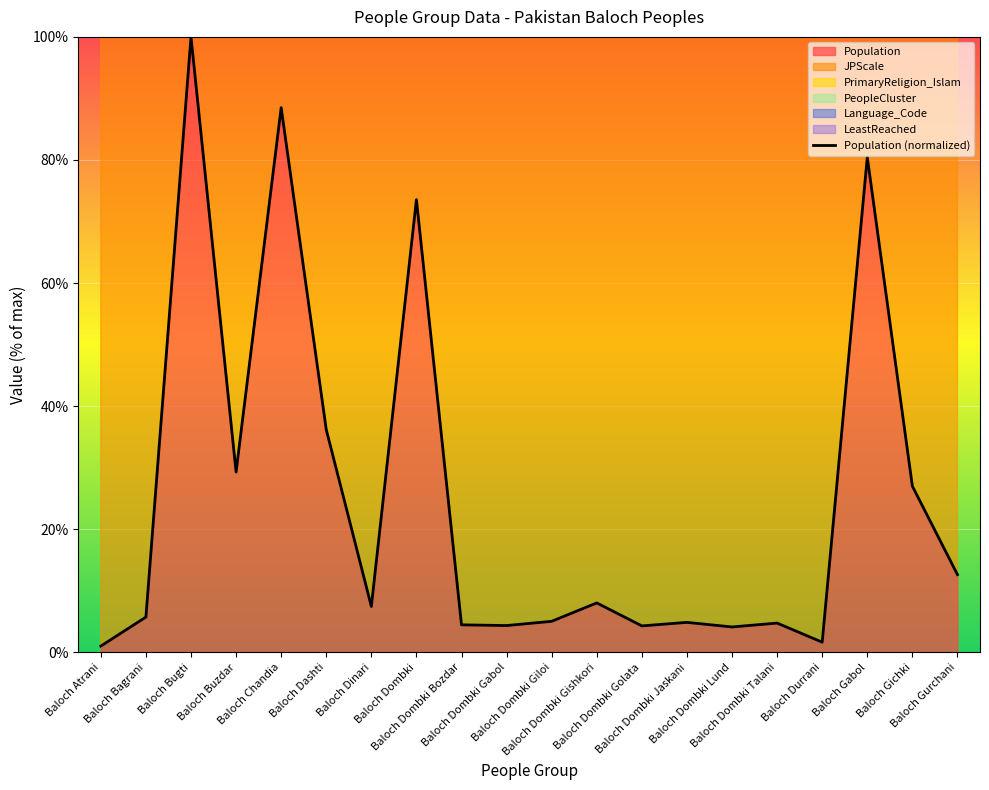

Reading left to right, extract all data points from this chart.

1.0	5.7	100.0	29.3	88.5	36.2	7.5	73.6	4.5	4.4	5.1	8.0	4.3	4.9	4.1	4.8	1.7	80.5	27.0	12.6